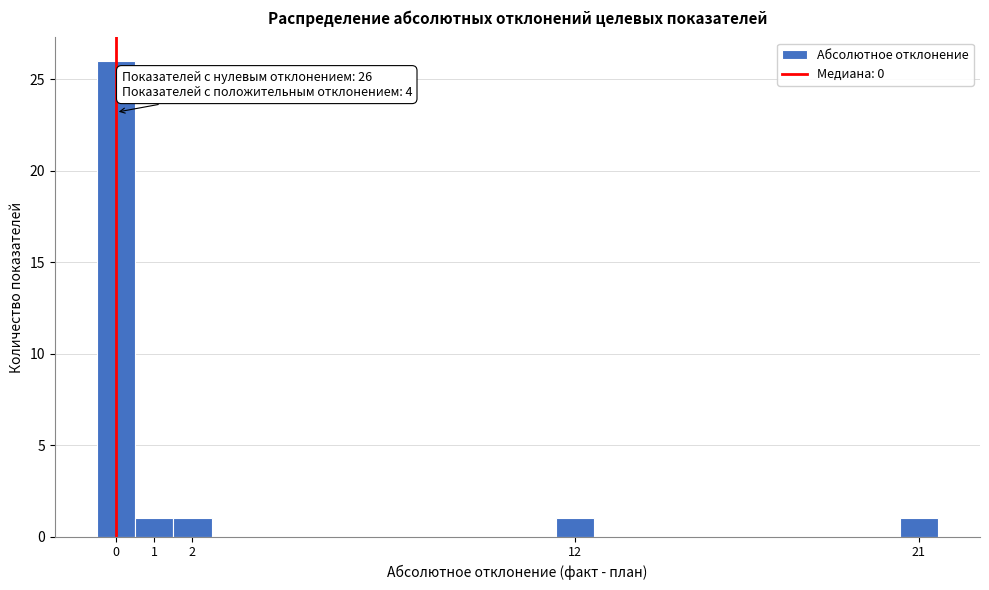

Over which range of the x-axis is the bar tallest?

-0.5 to 0.5